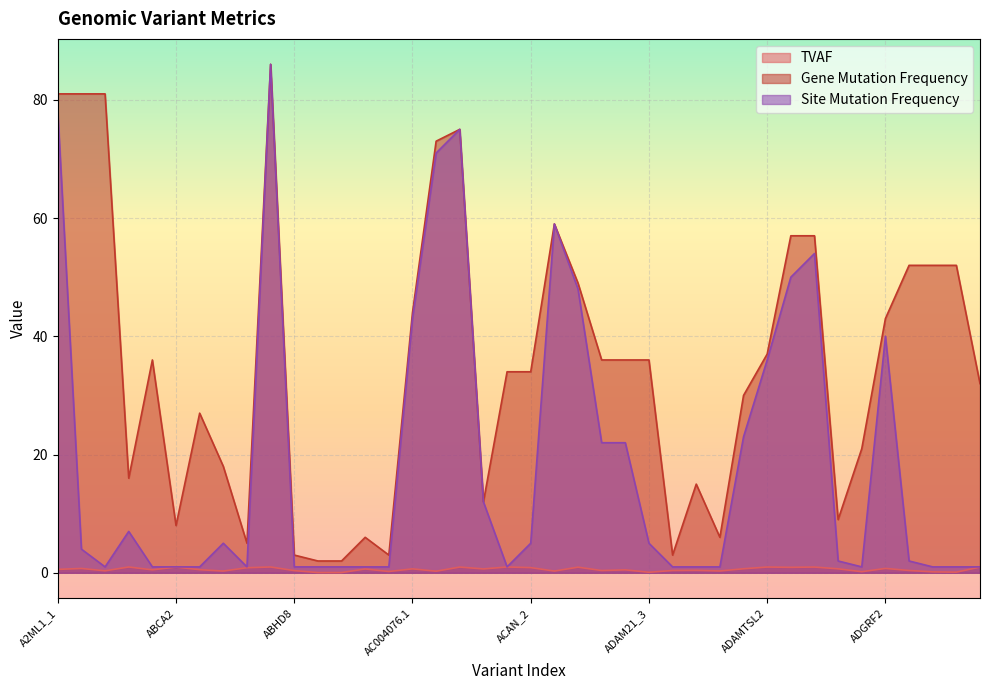

Which series has the largest total across all categories?

Gene Mutation Frequency